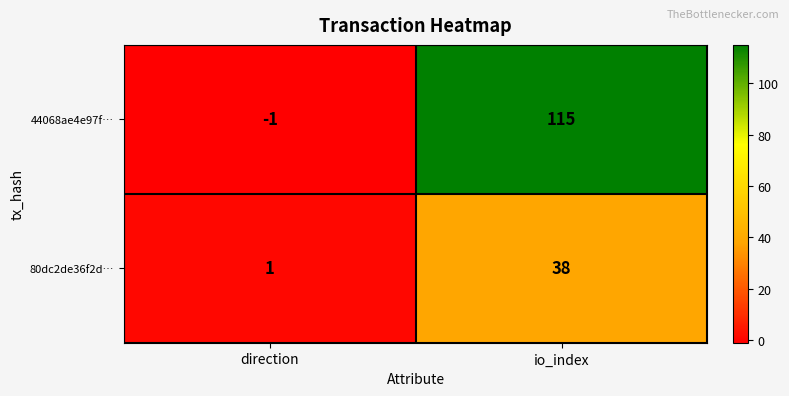

What is the greatest value displayed?

115